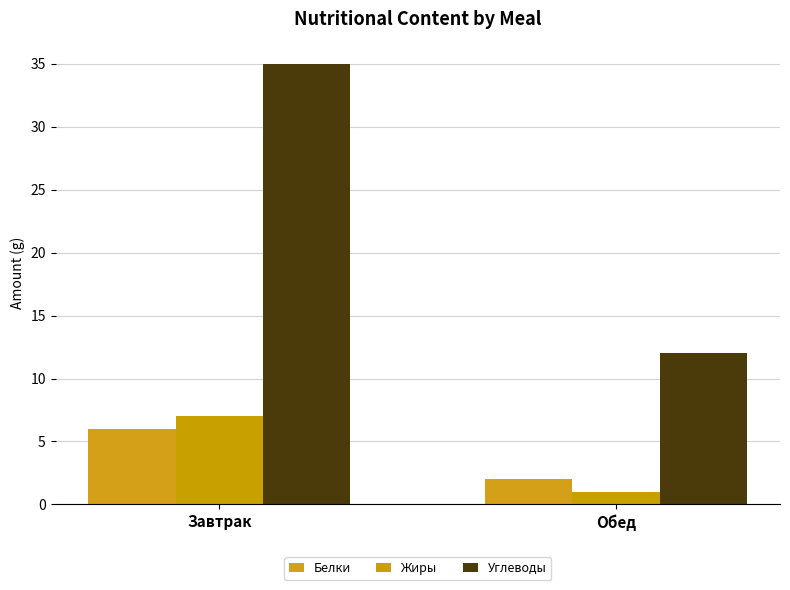

How many bars are there in each group?

3